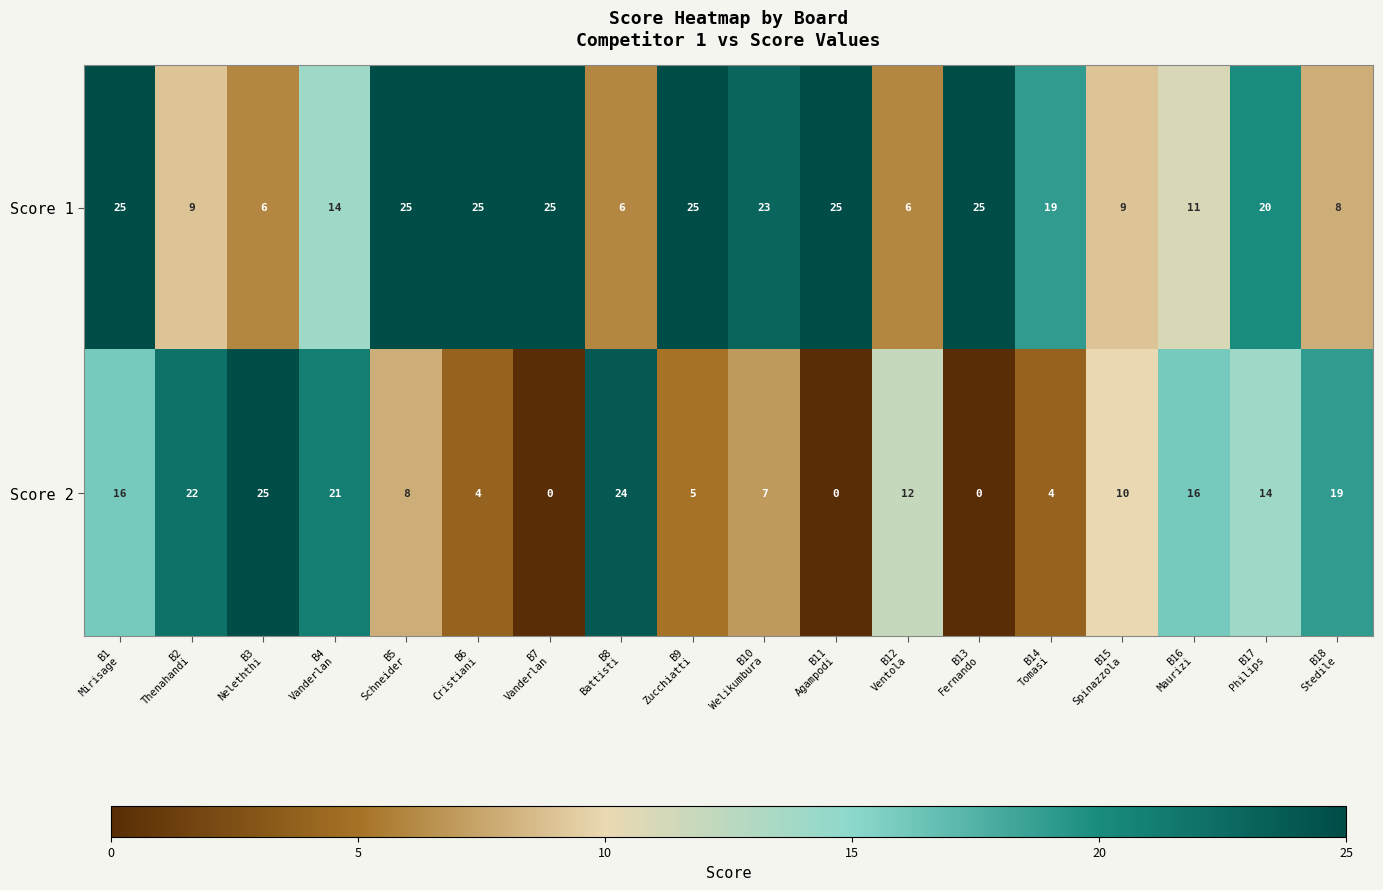

List the series in order of their overall mean, lowest first.

Score 2, Score 1